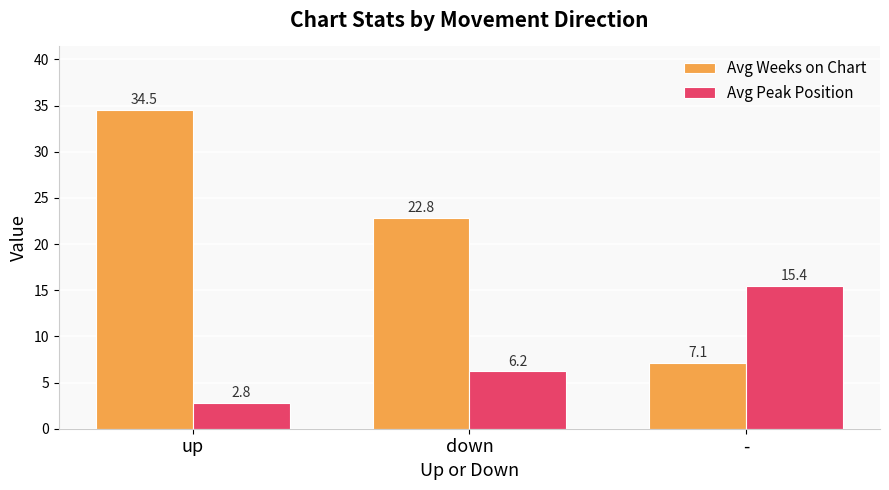

At which label does Avg Weeks on Chart reach its minimum?

-